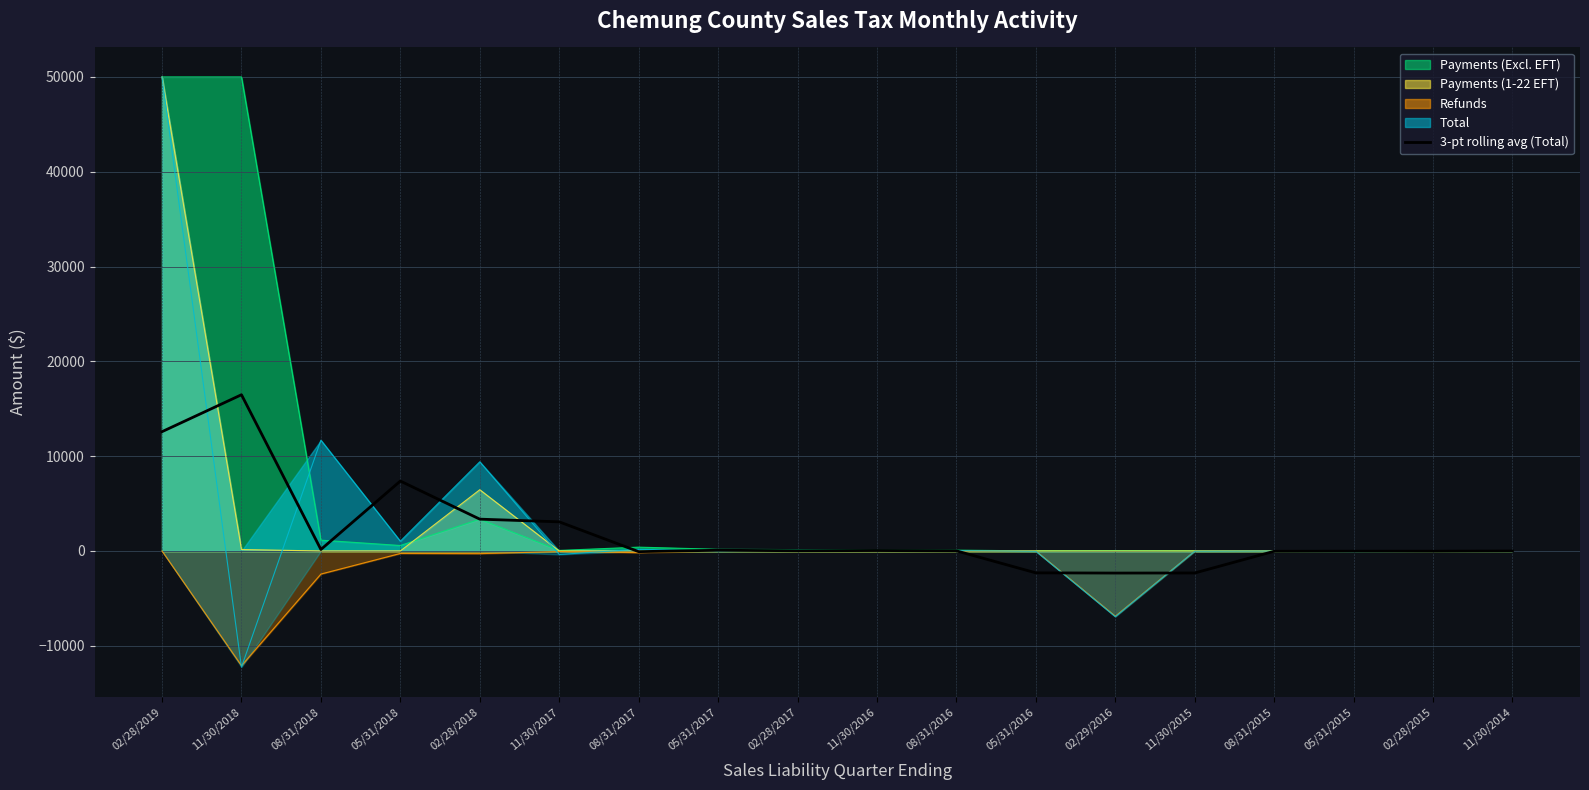

True or false: the data shows 11.8 at 08/31/2016.

True